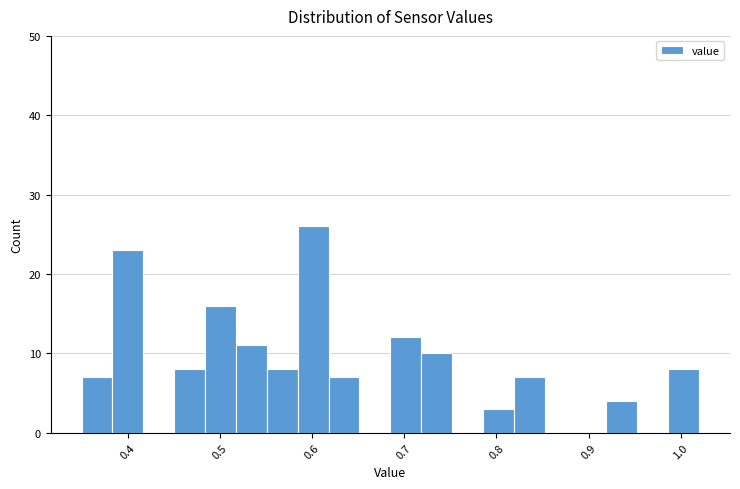

Read against the x-axis, roughly where is the centre of the tallest bar?

0.60